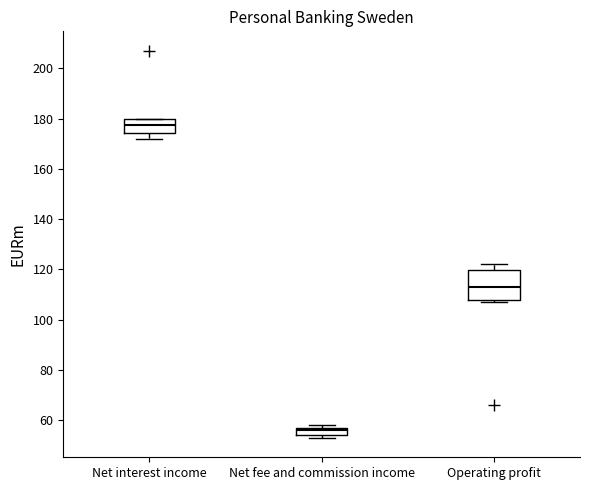

Comparing the boxes themselves (not the whiskers), which one is the tallest?

Operating profit